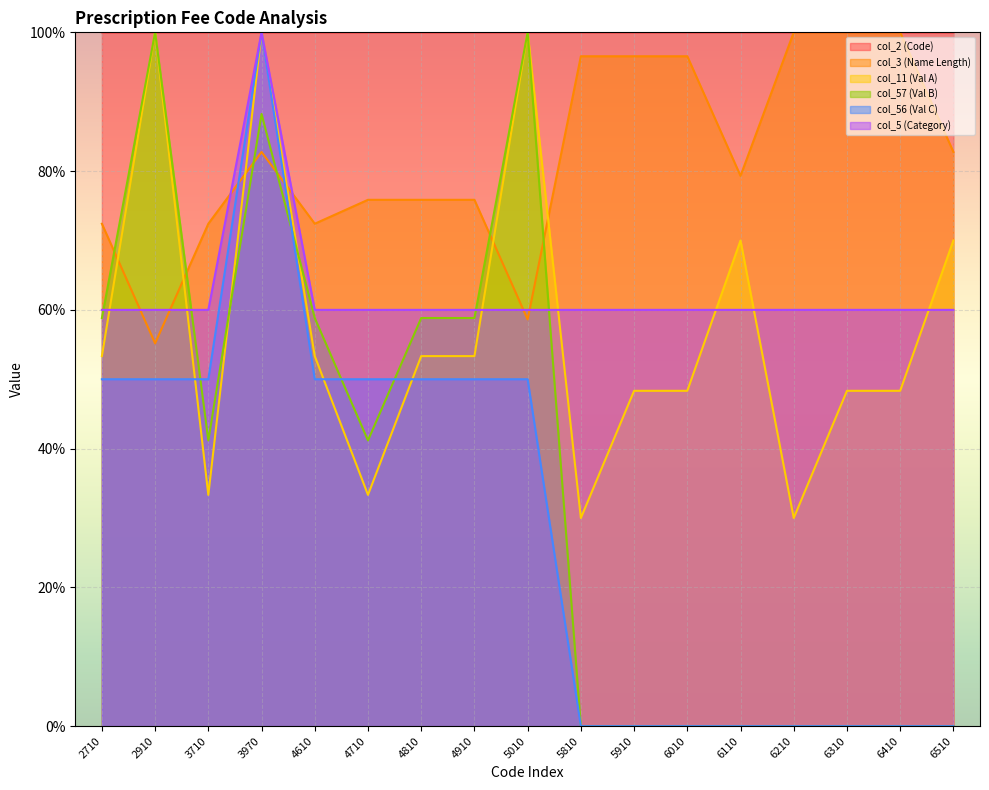

Is the value of col_11 (Val A) at 4710 greater than the value of col_3 (Name Length) at 5910?

No